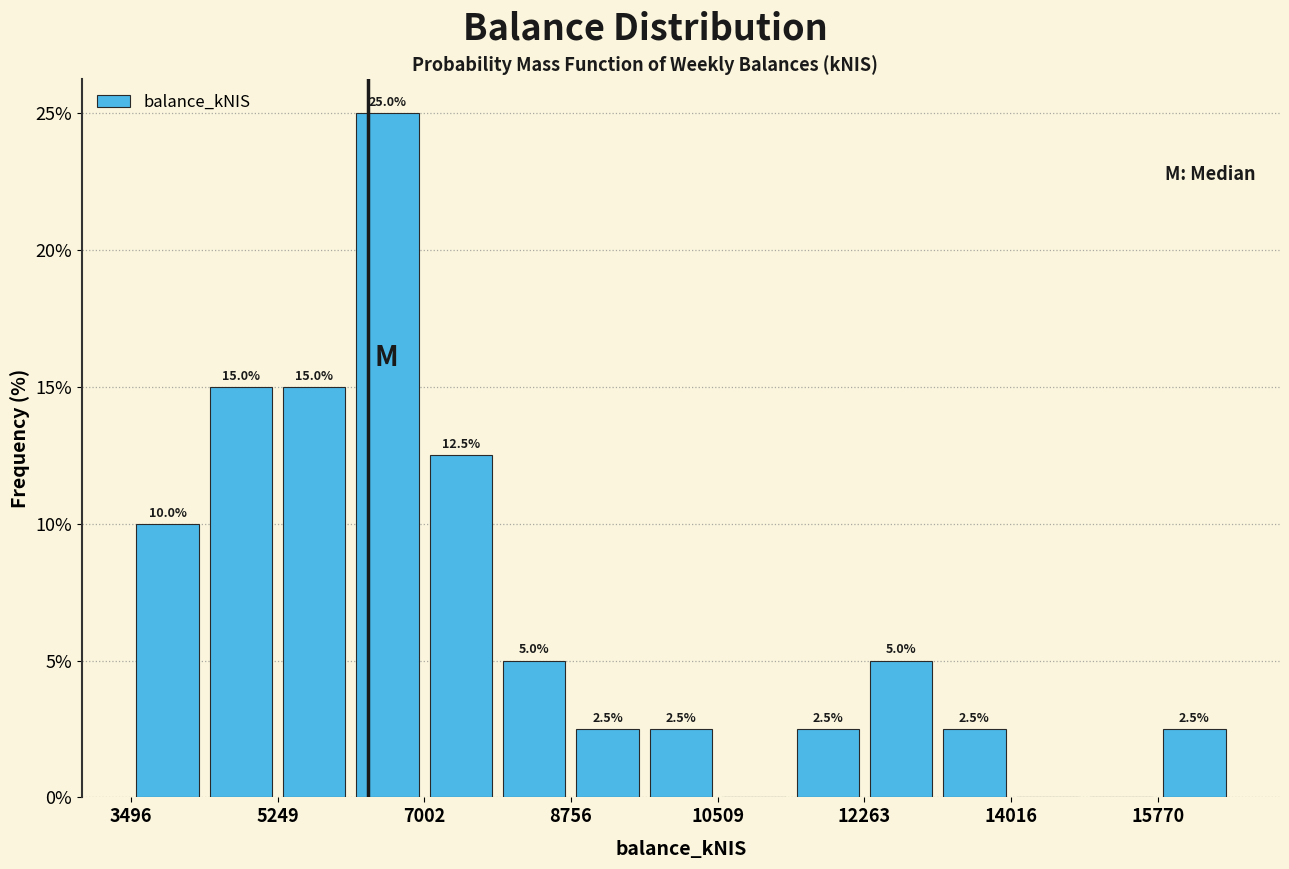

Which range on the x-axis has the tallest bar?

6200 to 7000